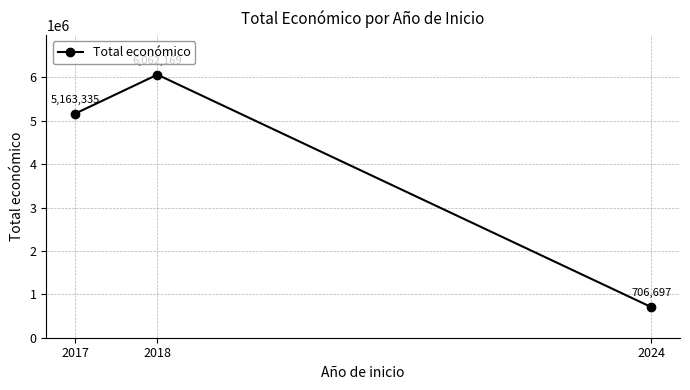

How many lines are shown in the chart?

1